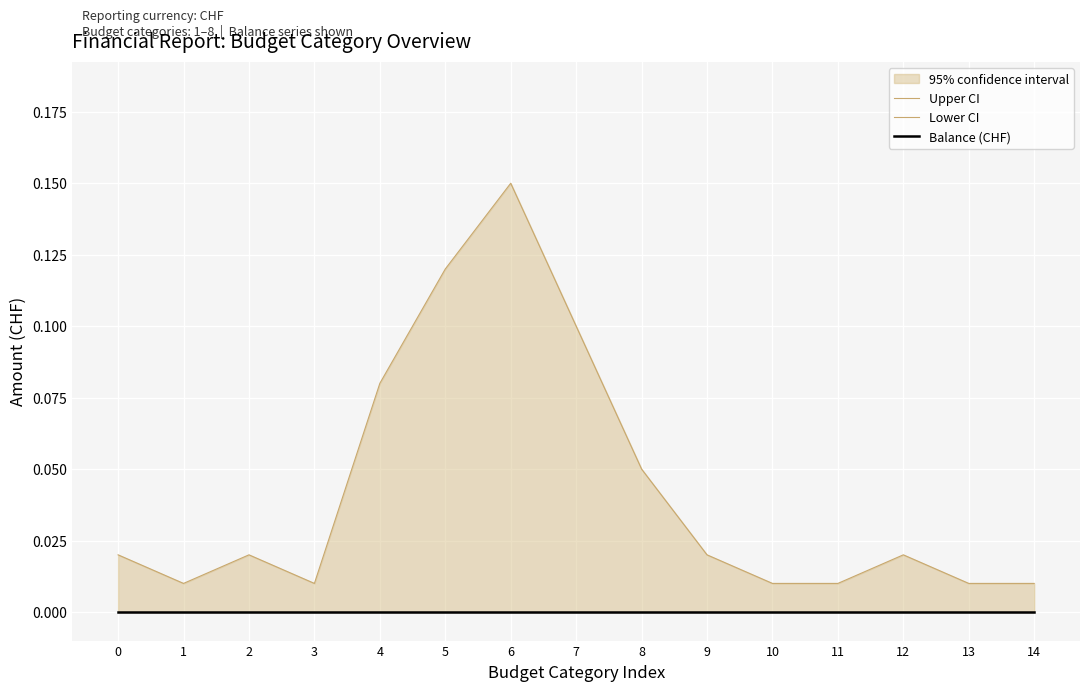

Reading left to right, extract all data points from this chart.

Upper CI: 0.0	0.0	0.0	0.0	0.1	0.1	0.1	0.1	0.1	0.0	0.0	0.0	0.0	0.0	0.0
Lower CI: 0.0	0.0	0.0	0.0	0.0	0.0	0.0	0.0	0.0	0.0	0.0	0.0	0.0	0.0	0.0
Balance (CHF): 0.0	0.0	0.0	0.0	0.0	0.0	0.0	0.0	0.0	0.0	0.0	0.0	0.0	0.0	0.0